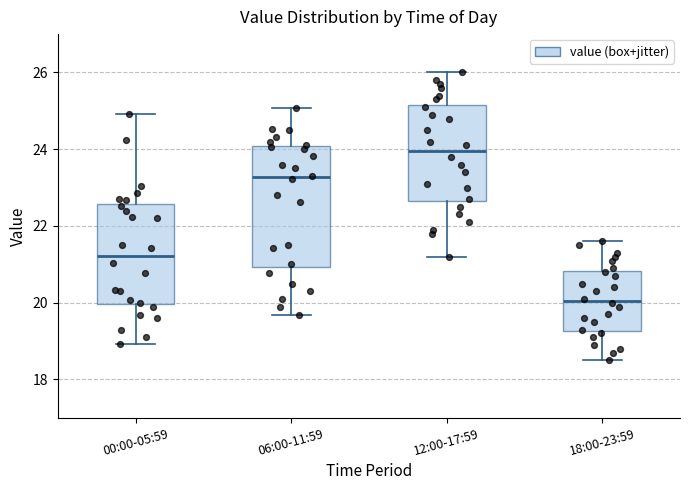

Which box has the highest median line?

12:00-17:59